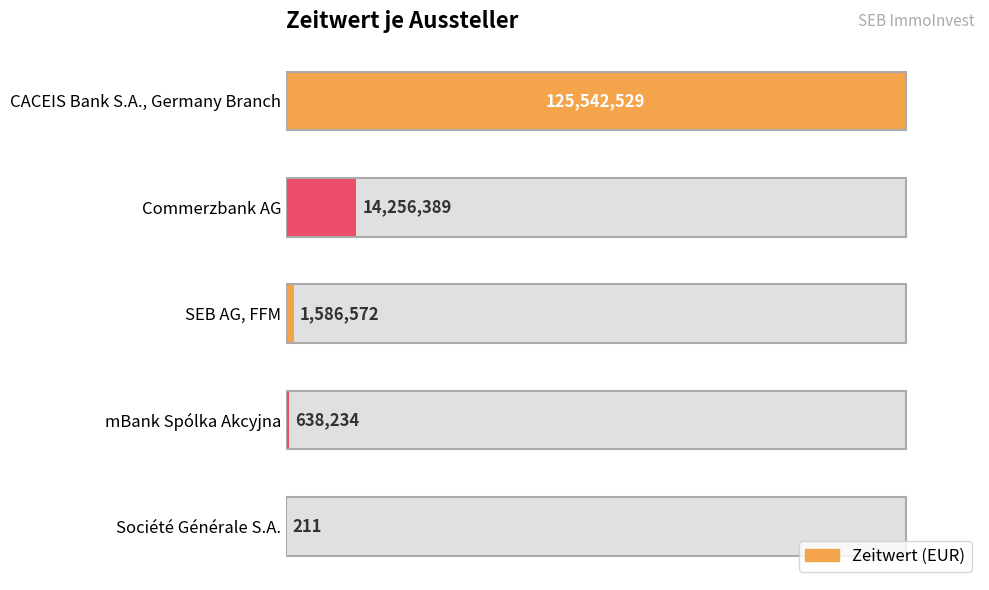

What is the smallest value displayed?

210.6